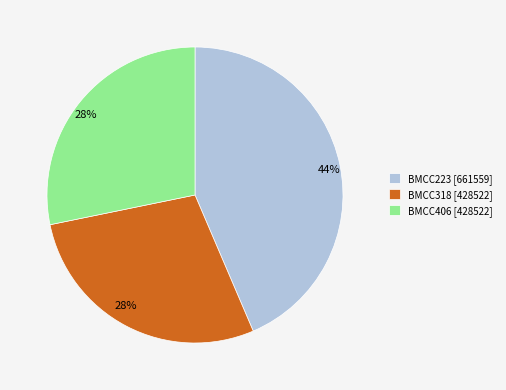

True or false: BMCC406 accounts for 28% of the total.

True